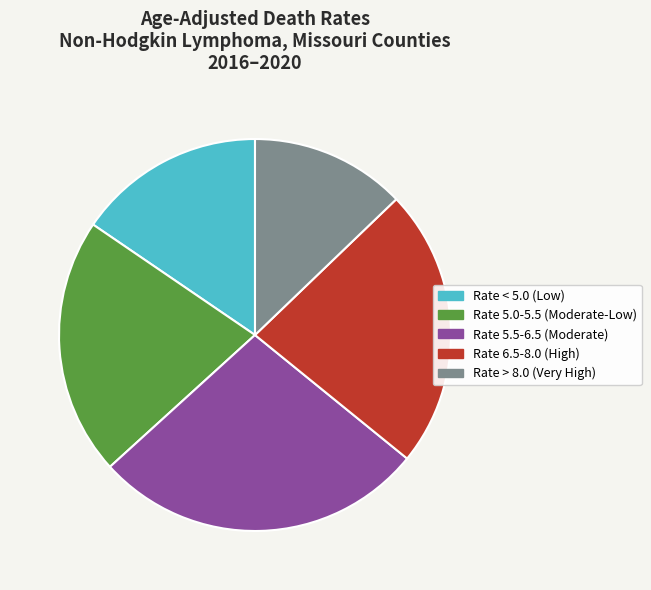

Is there any slice that represents more than half of the pie?

No